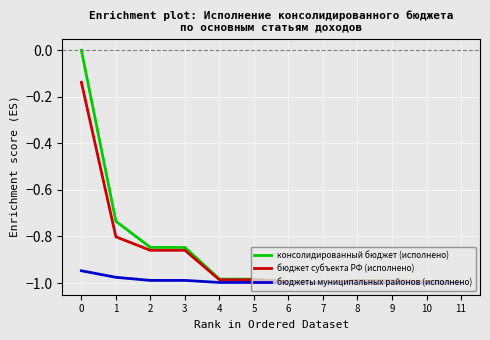

What is the sum of the бюджет субъекта РФ (исполнено) values at 11 and 10?

-2.0